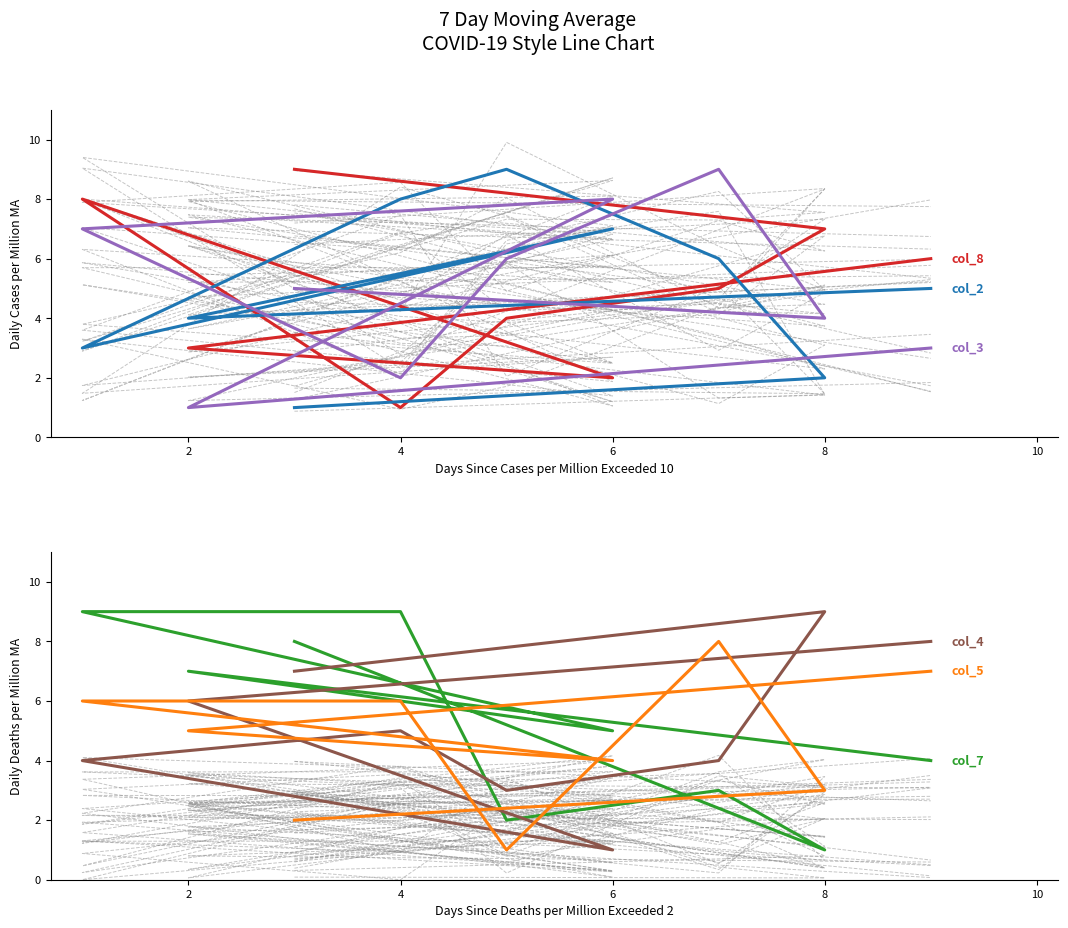

What are all the series names shown in the legend?

col_8, col_2, col_3, col_7, col_4, col_5